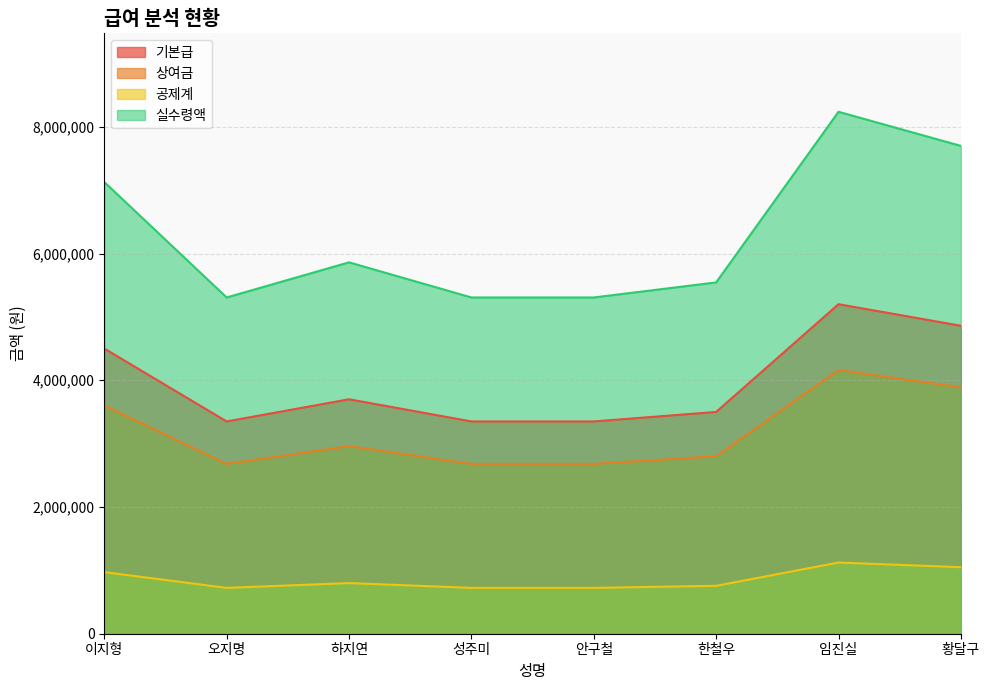

Which series has the largest total across all categories?

실수령액